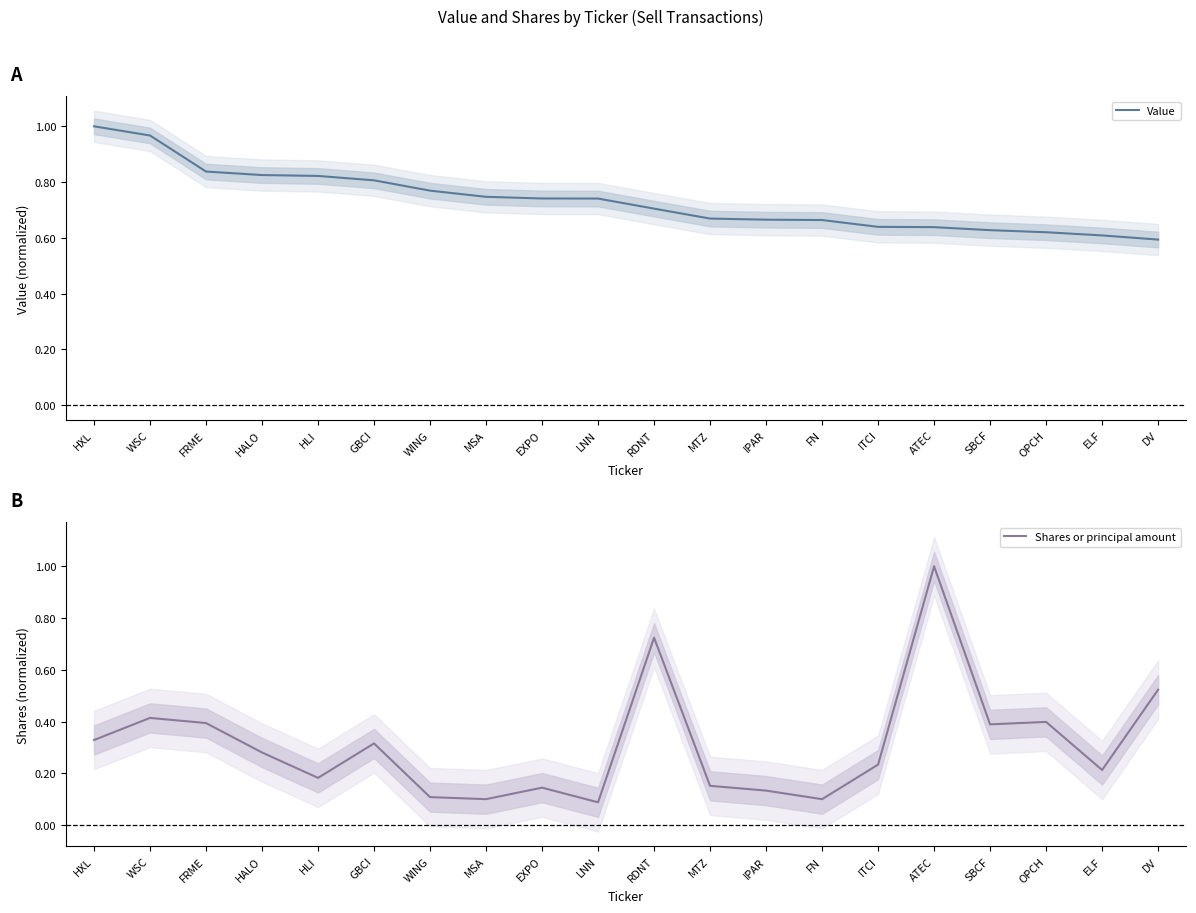

Does the chart have visible grid lines?

No